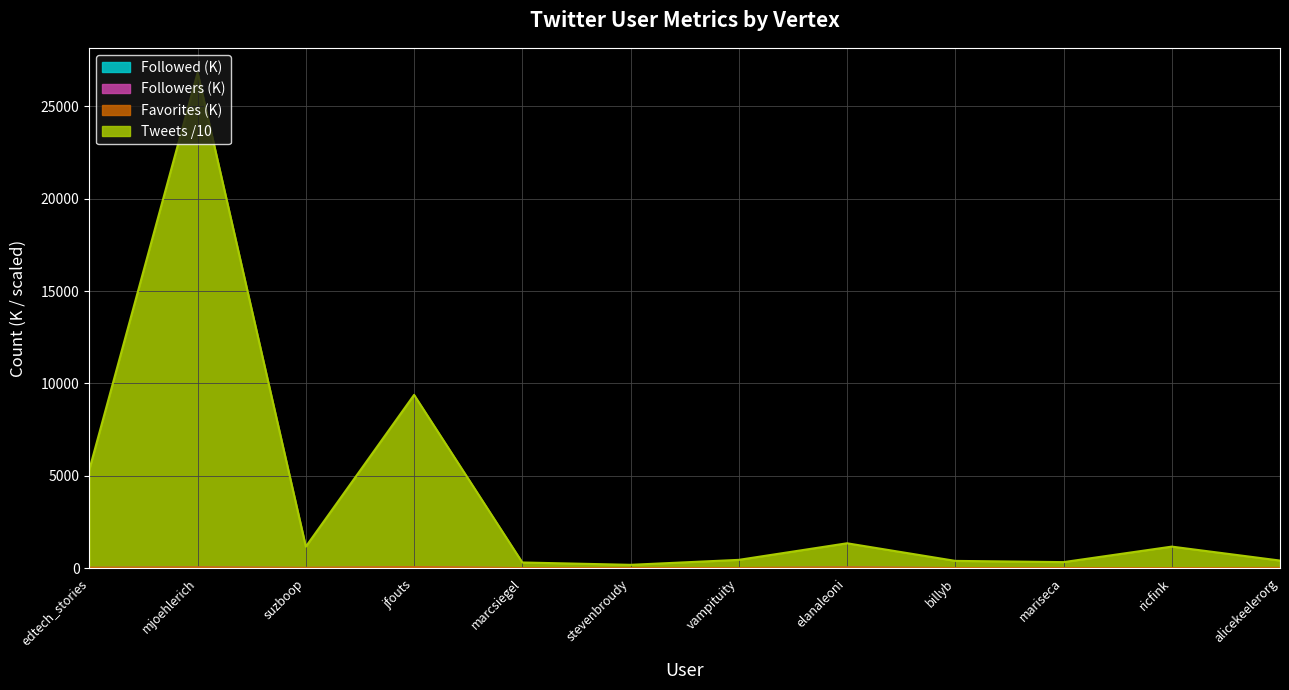

What is the difference between the maximum and second lowest values in the Followed series?

13.5